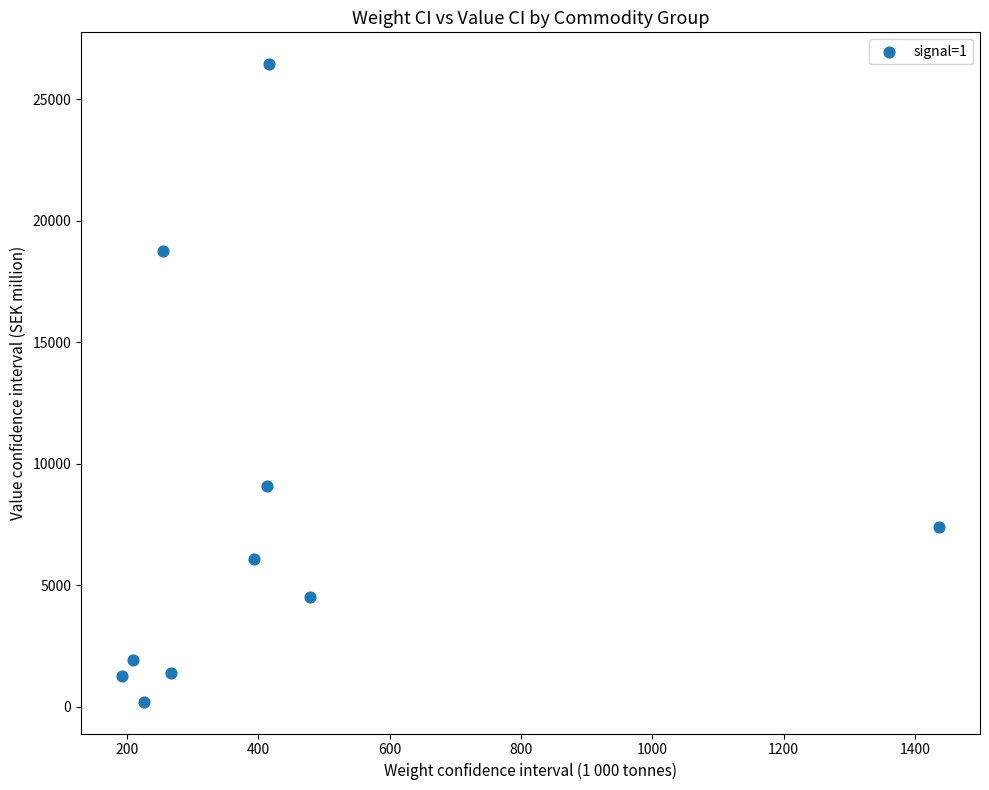

What is the range of Y values (max minus min)?

26244.4